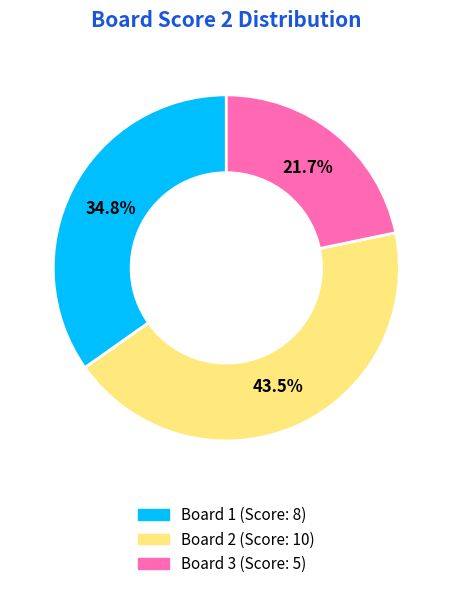

To the nearest percent, what is the difference between the largest and smallest slice percentages?

22%